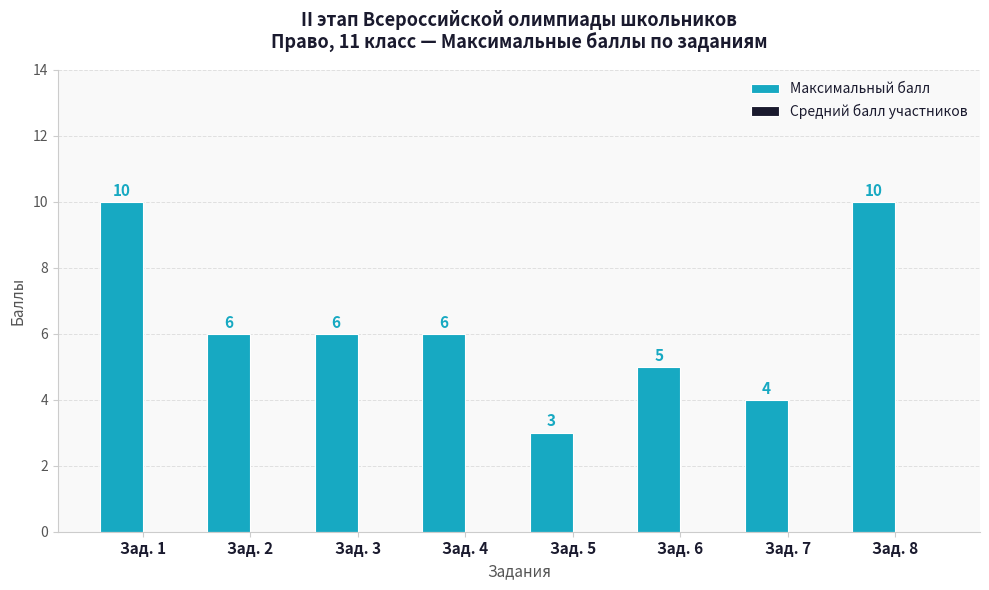

Read the value at Зад. 2.

6